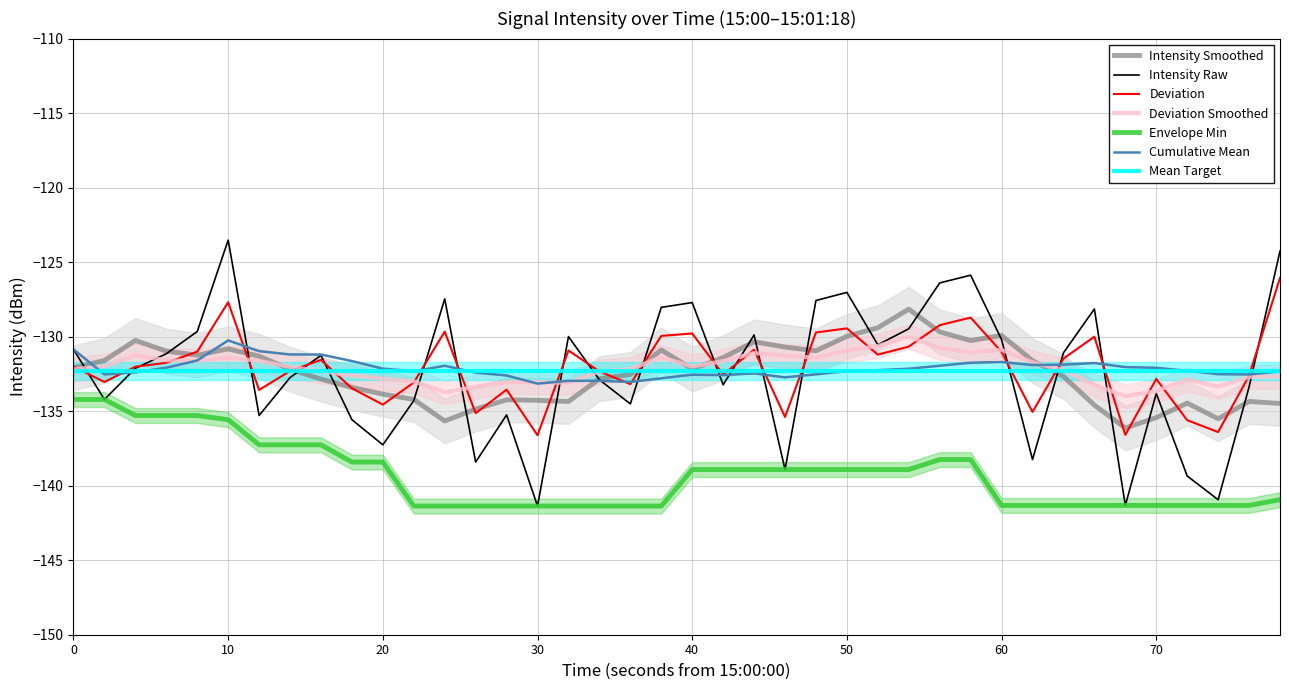

True or false: Envelope Min and Deviation cross at least once.

False